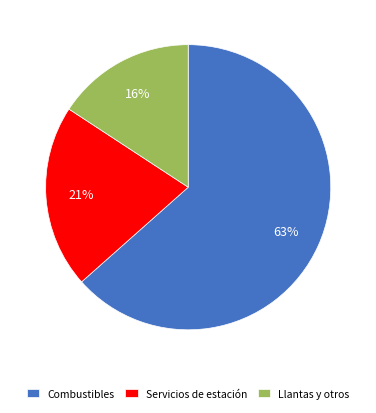

Do Llantas y otros and Servicios de estación together represent more than half of the pie?

No